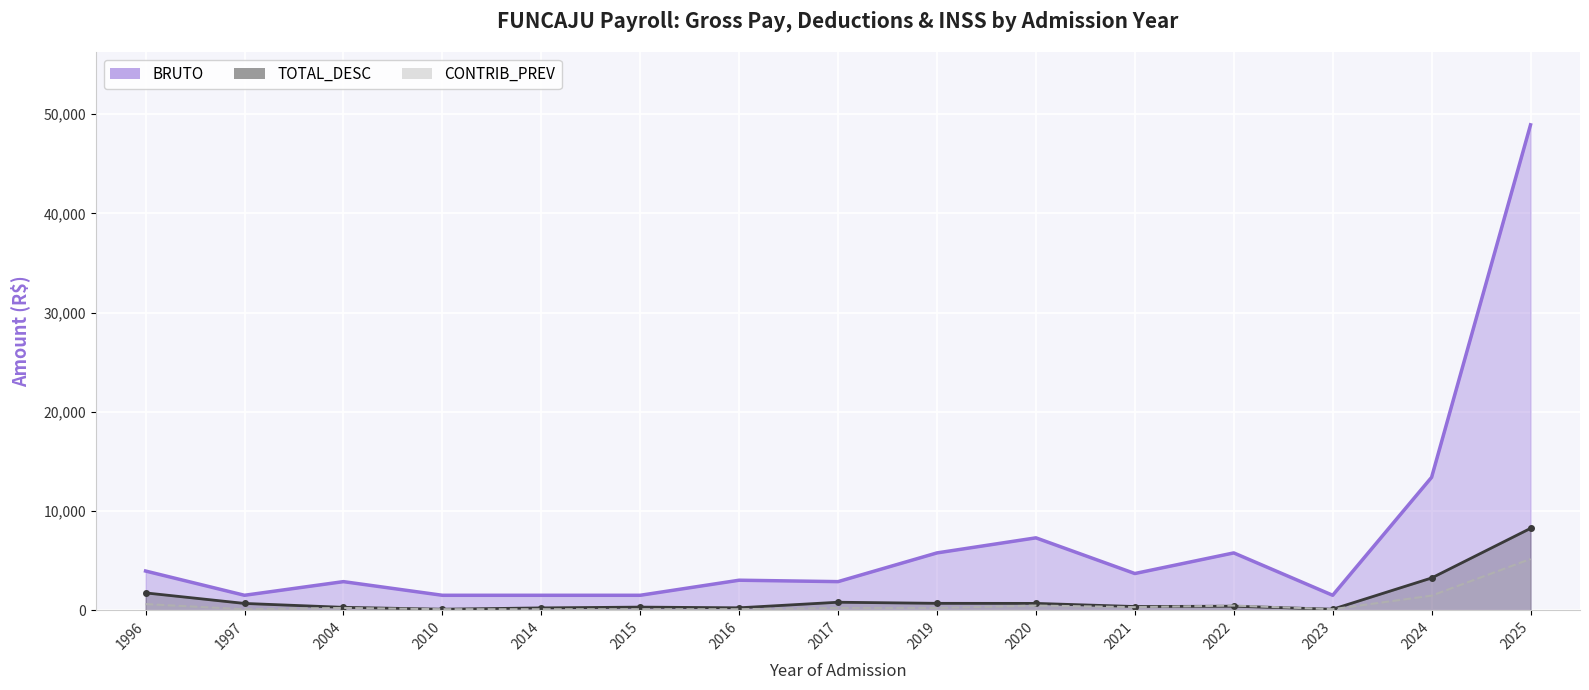

Is it true that BRUTO equals 5787.6 at 2022?

True